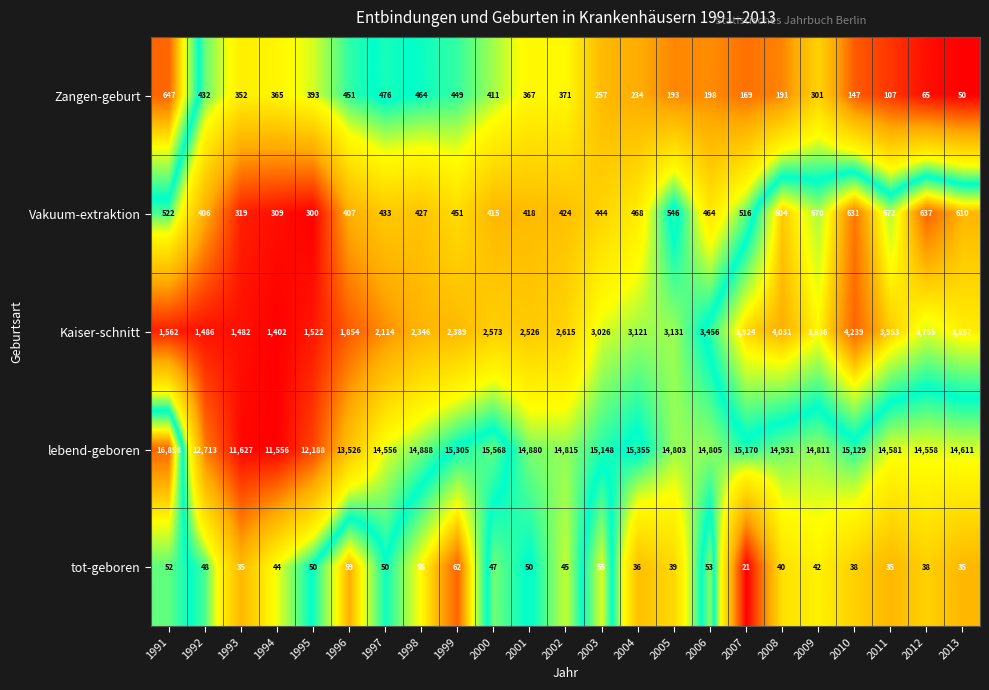

What is the difference between the maximum and minimum values in the tot-geboren series?

41